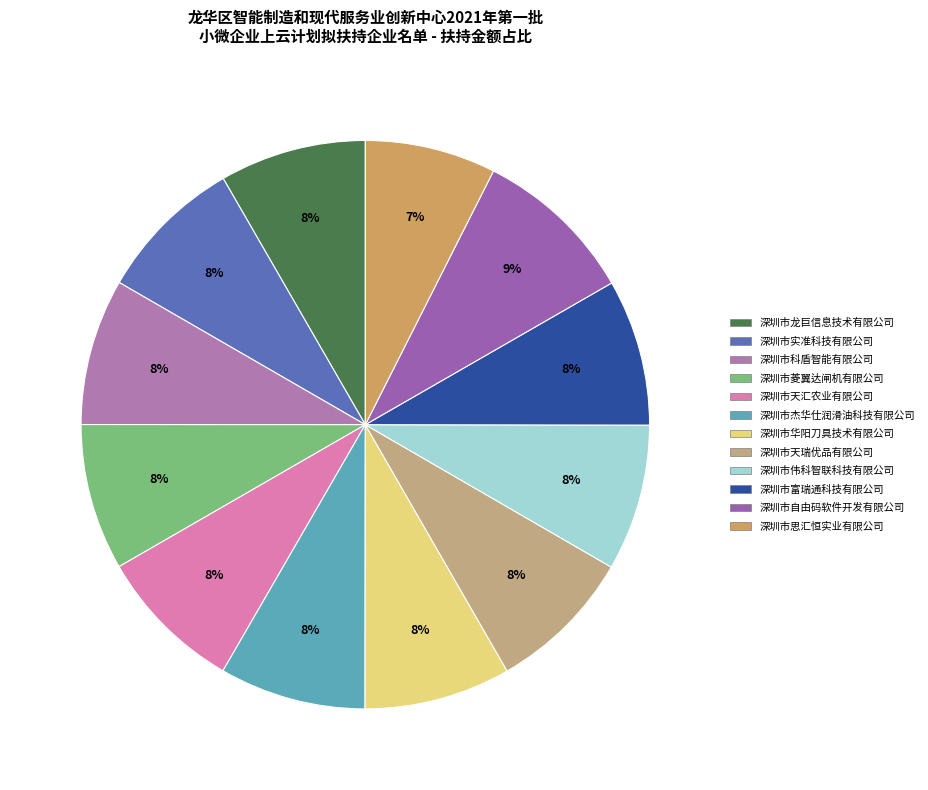

What percentage is the 深圳市科盾智能有限公司 slice, to the nearest percent?

8%